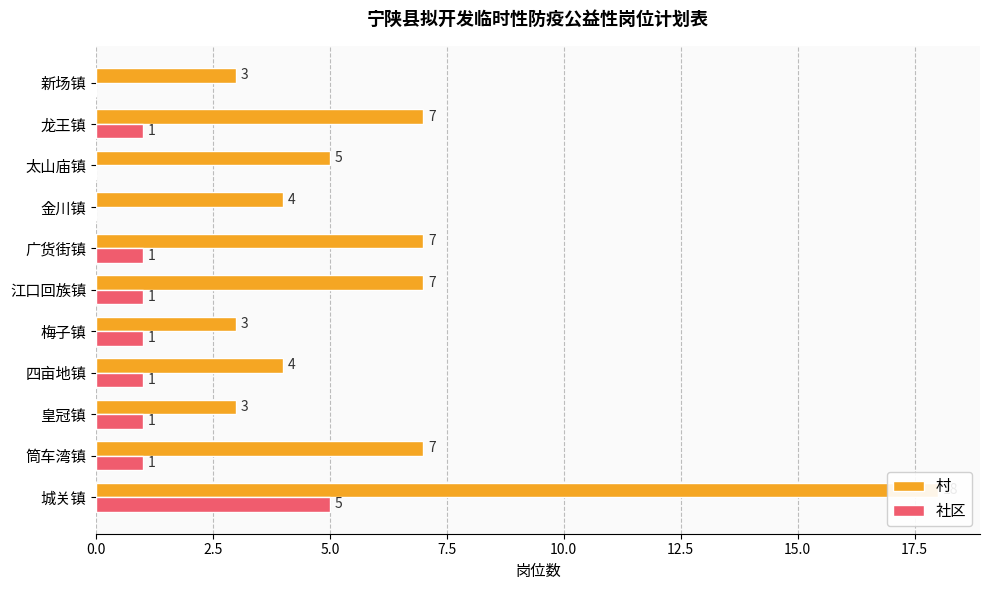

What is the spread (max minus min) of values at 城关镇?

13